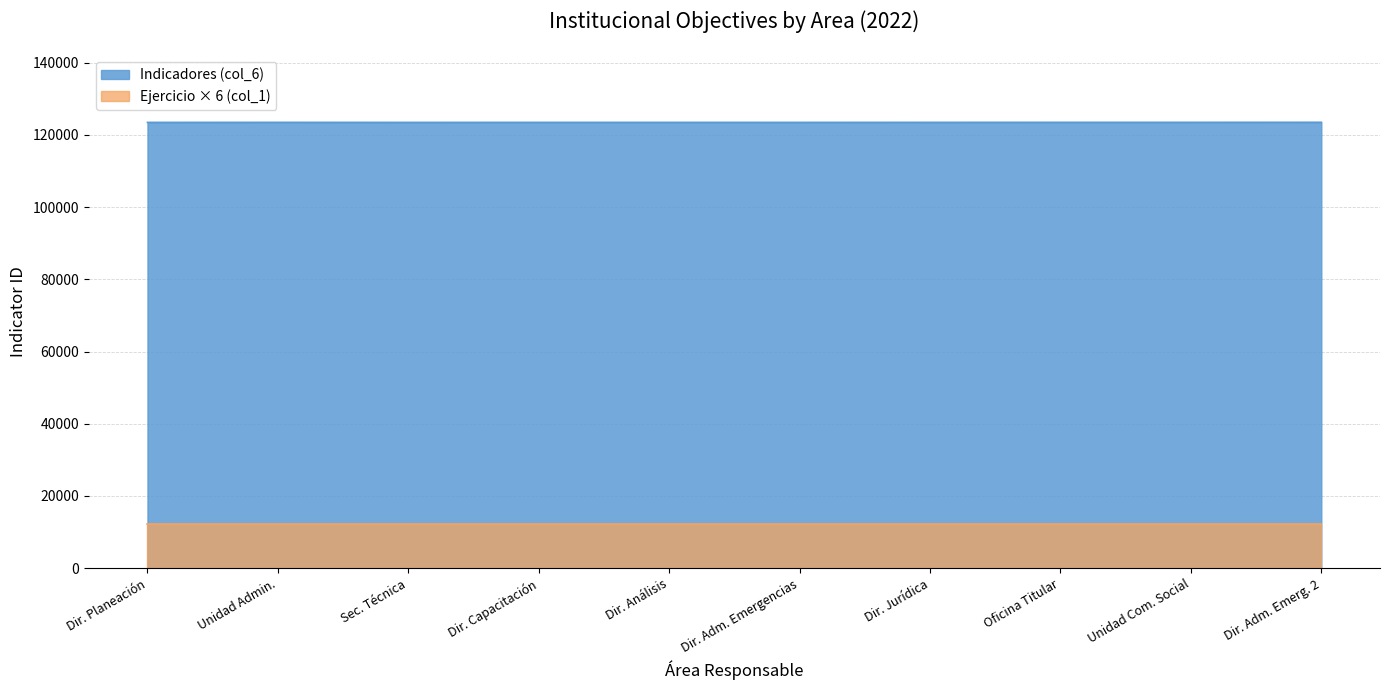

How many points are lower than both their immediate neighbors (excluding endpoints)?

2